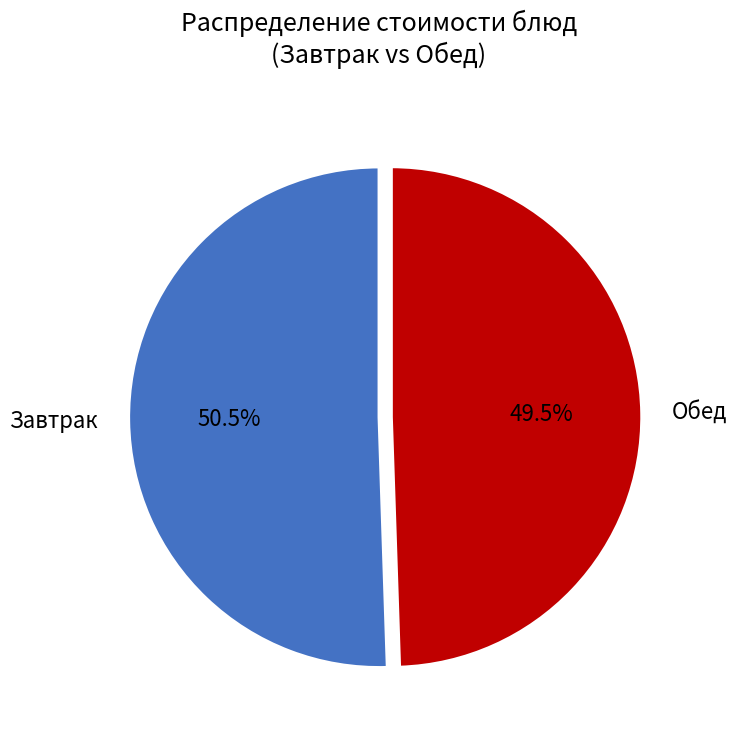

Approximately how many times larger is the value at Обед compared to Завтрак?

1.0